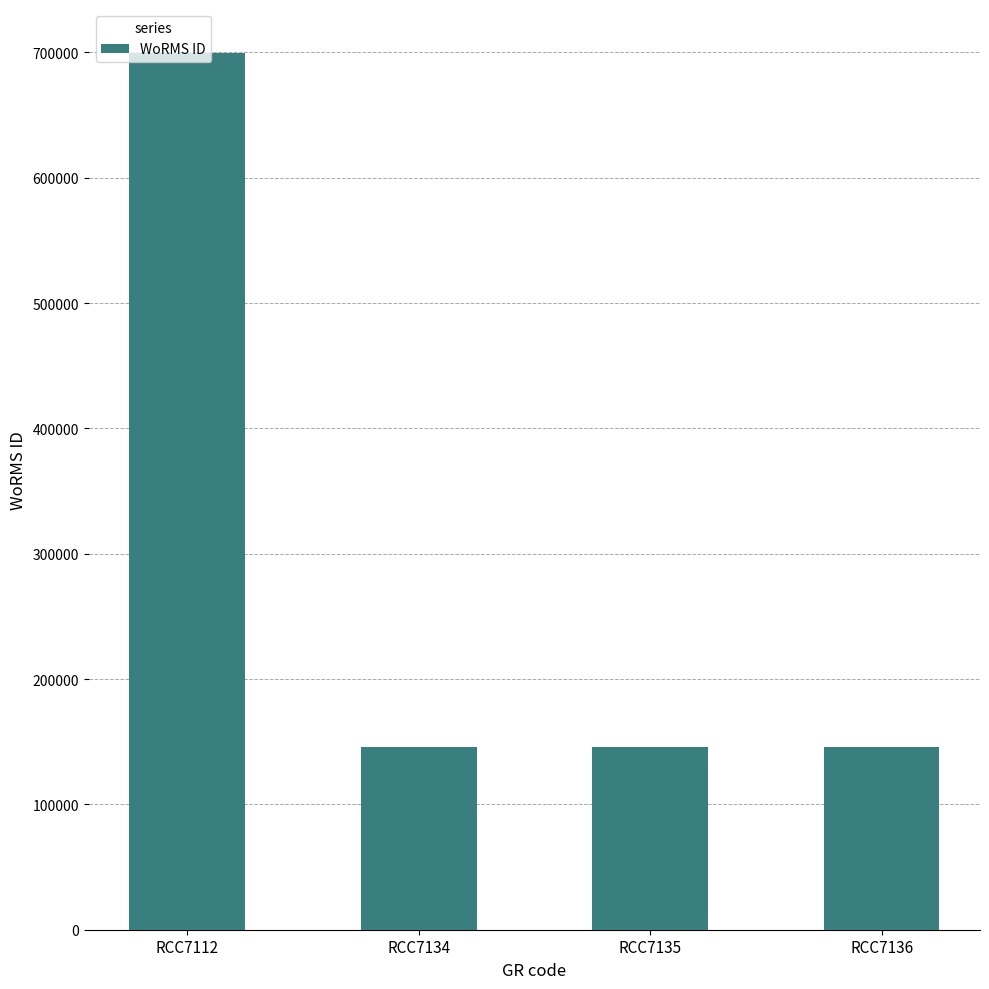

Is it true that the value at RCC7136 is 145902?

True